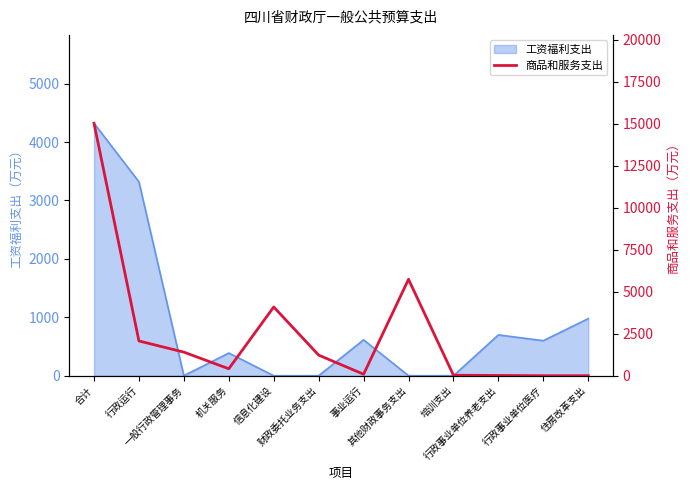

The chart shows a value of 1225.0 at 财政委托业务支出. True or false?

True